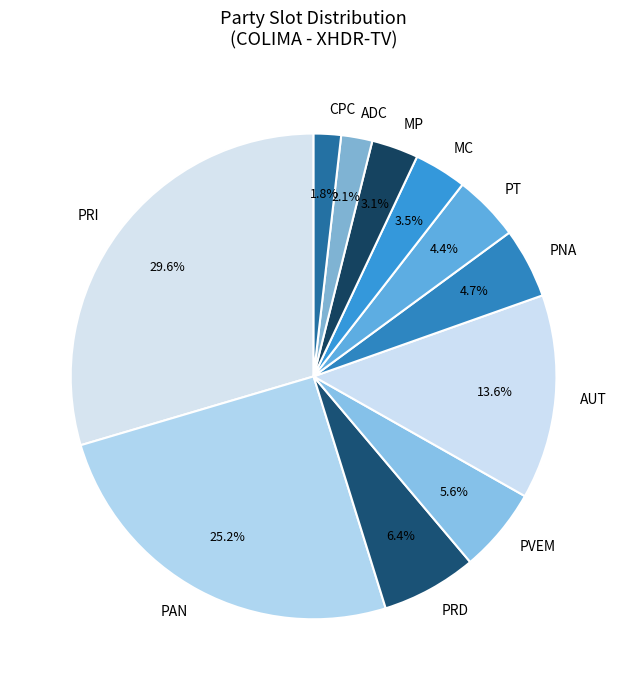

True or false: PAN accounts for 25% of the total.

True